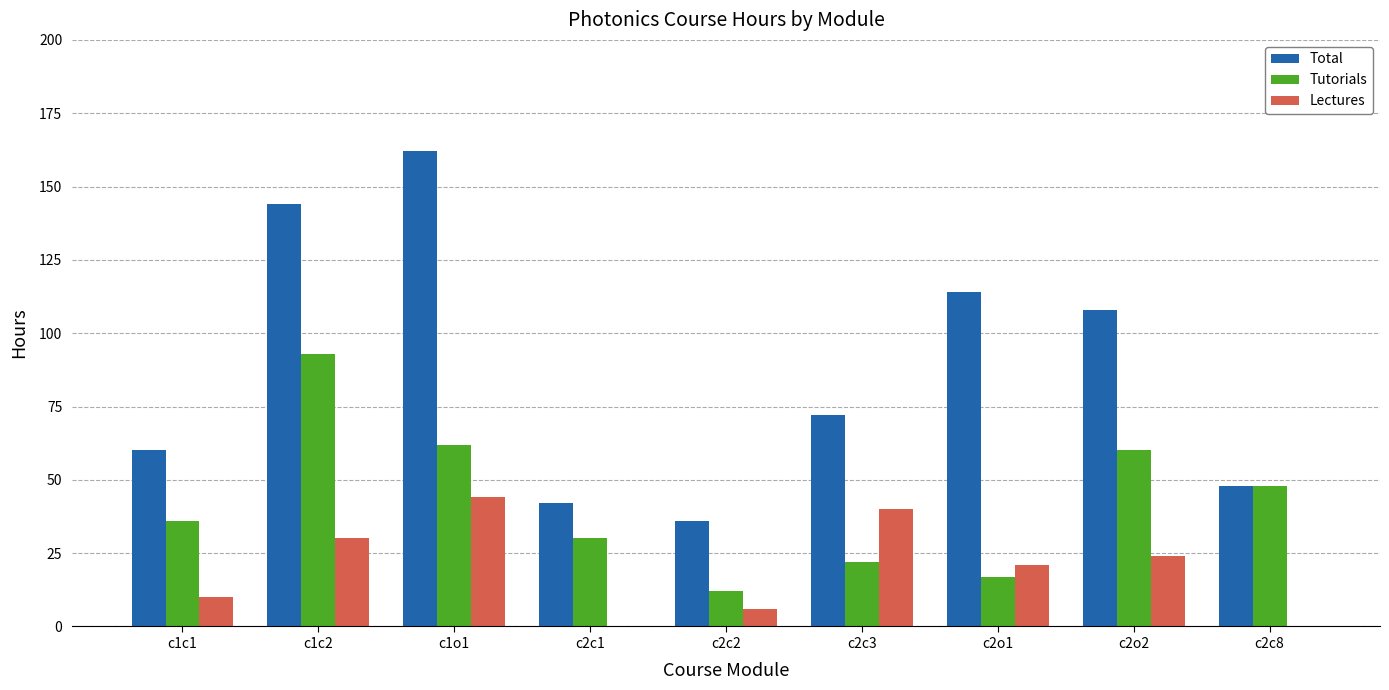

Between c1c2 and c2o1, which series saw the biggest shift?

Tutorials